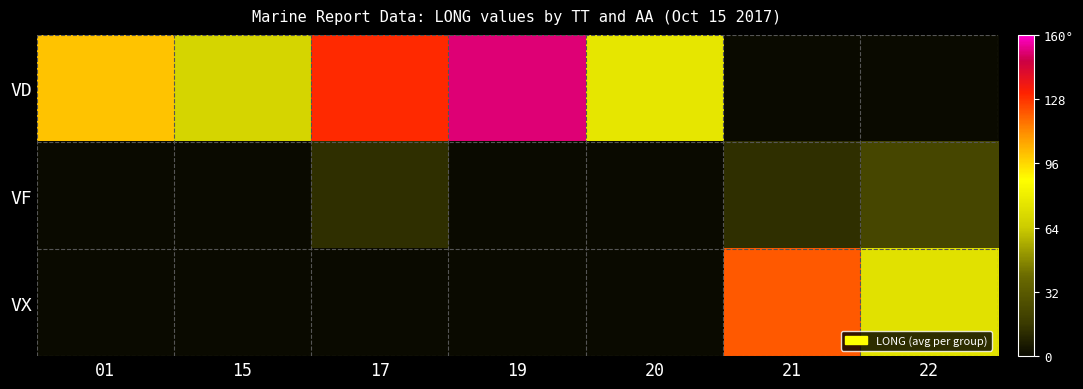

At how many categories does at least one series exceed 22?

7